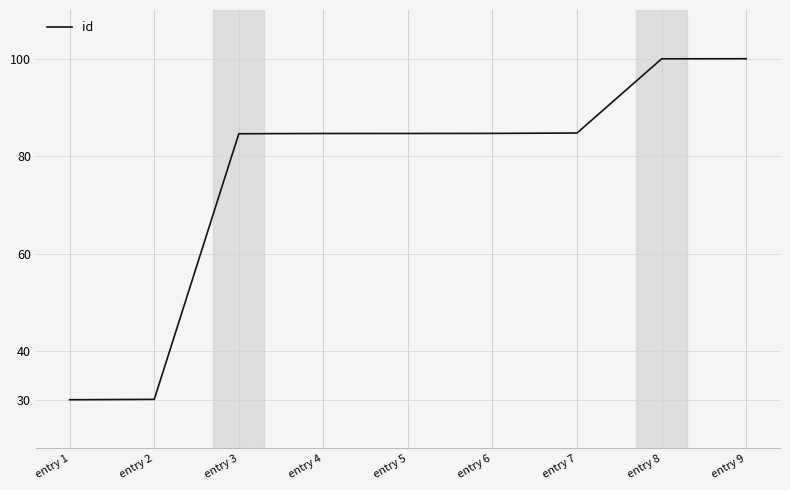

At which label does the data first exceed 84?

entry 3